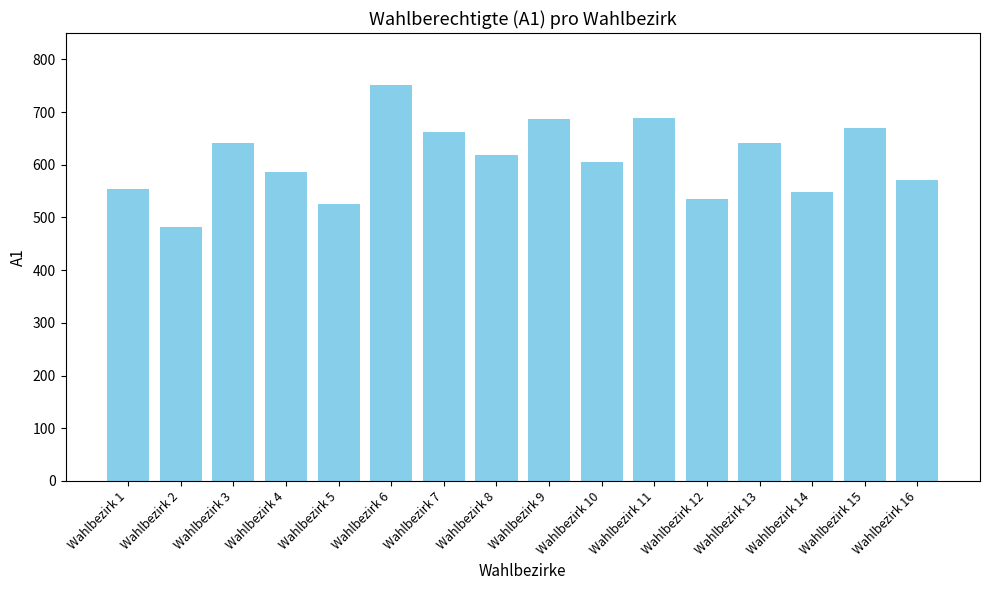

What is the difference between the maximum and minimum values?

270